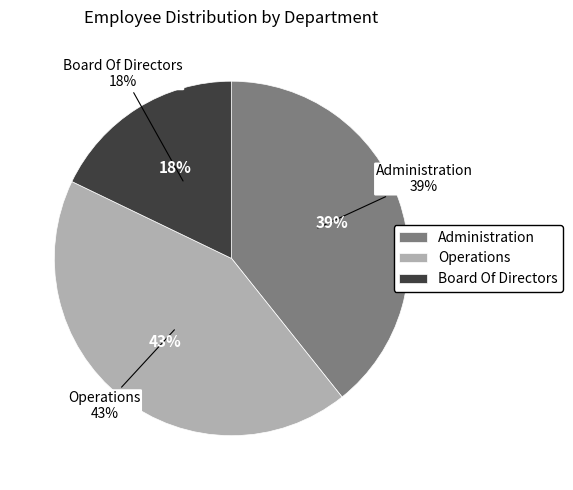

Which slice is the largest?

Operations